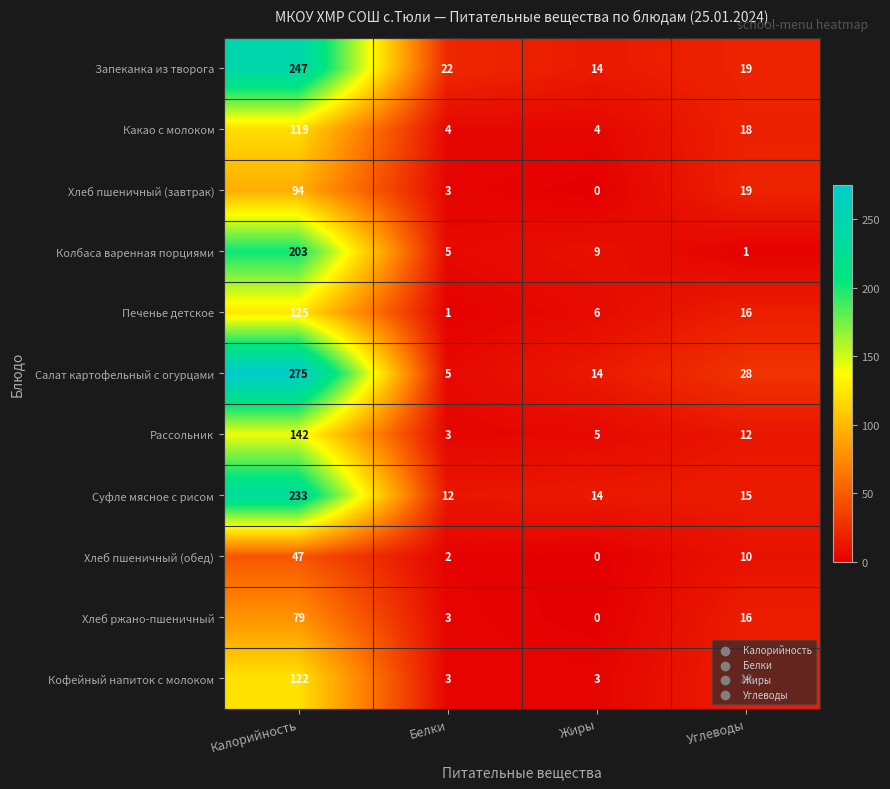

Where does the Хлеб пшеничный (завтрак) series first go above 19?

Калорийность